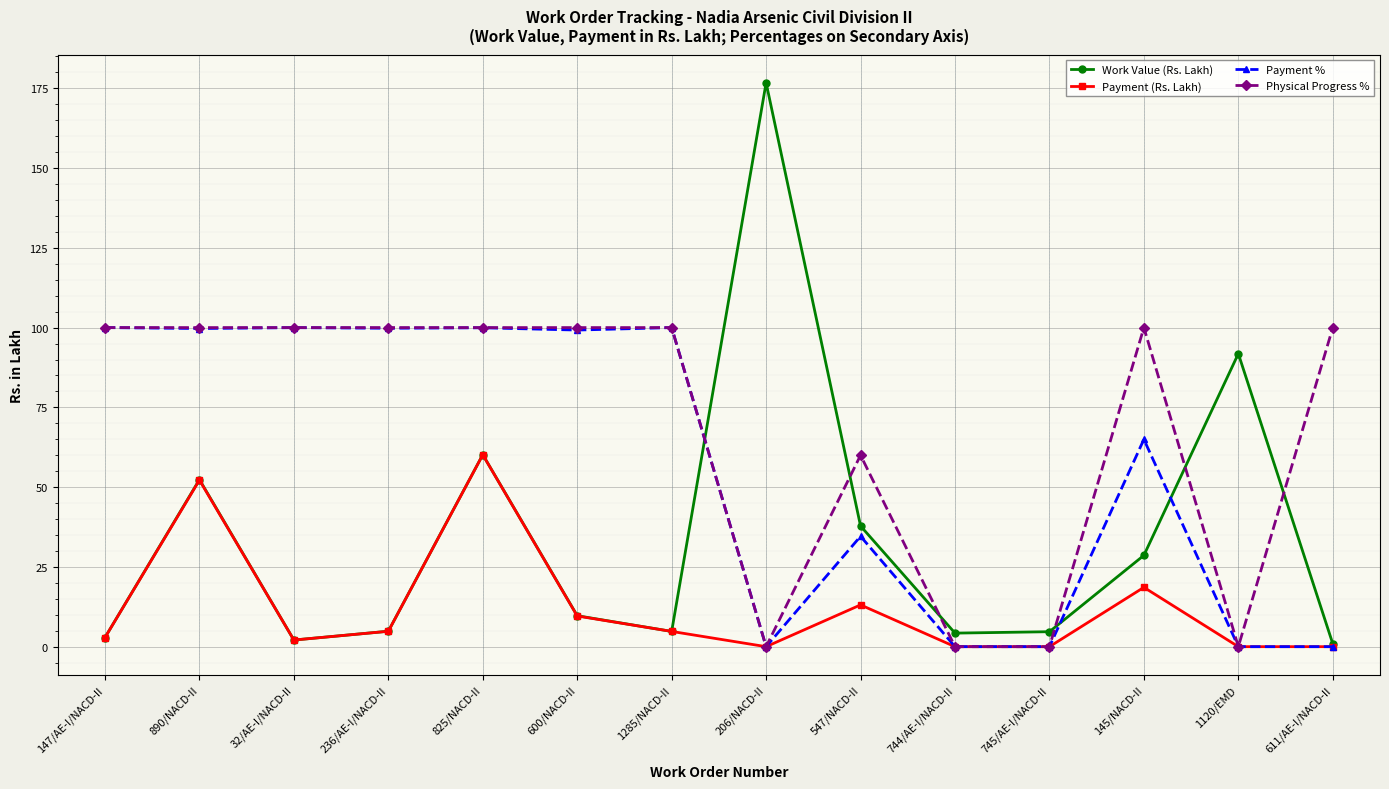

True or false: Work Value (Rs. Lakh) has more than 2 points higher than both neighbors.

True